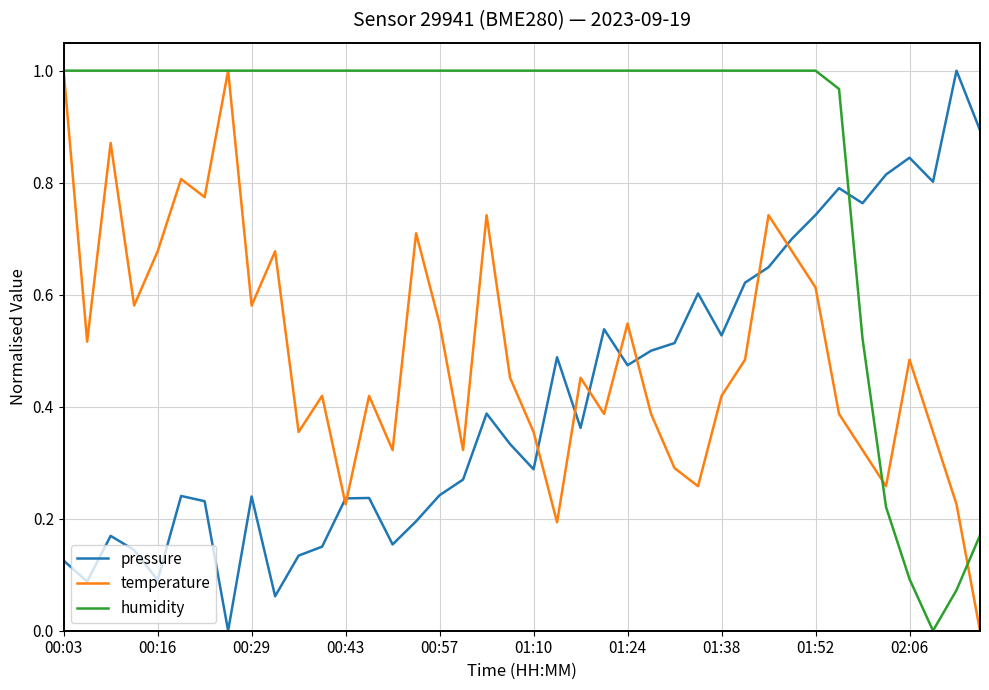

How many temperature values are between 0 and 1?

40